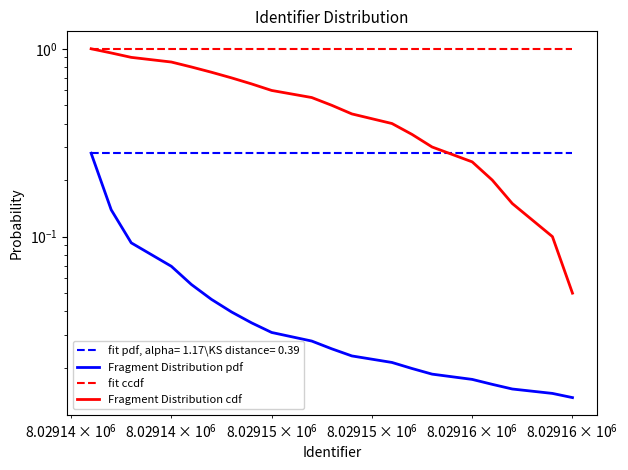

What is the value of the Fragment Distribution cdf point at the 2nd from the left?

0.9